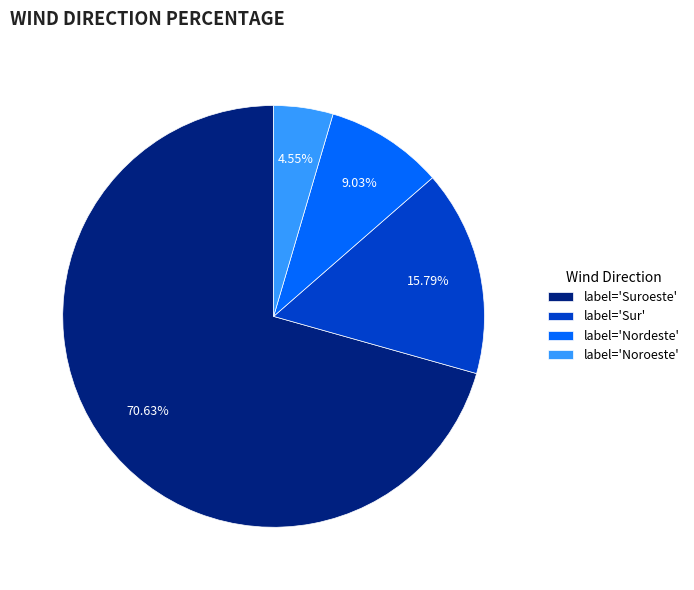

What is the majority slice?

label='Suroeste'